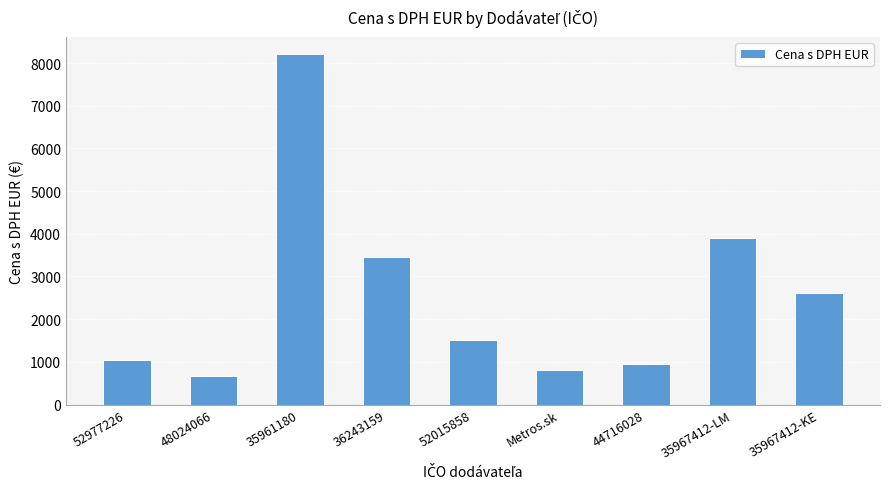

What is the sum of all values?

23163.3